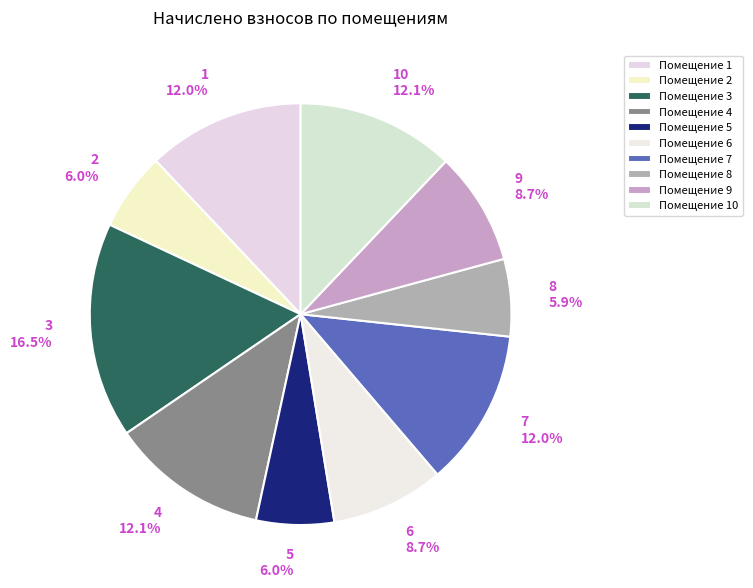

To the nearest percent, what is the difference between the largest and smallest slice percentages?

11%